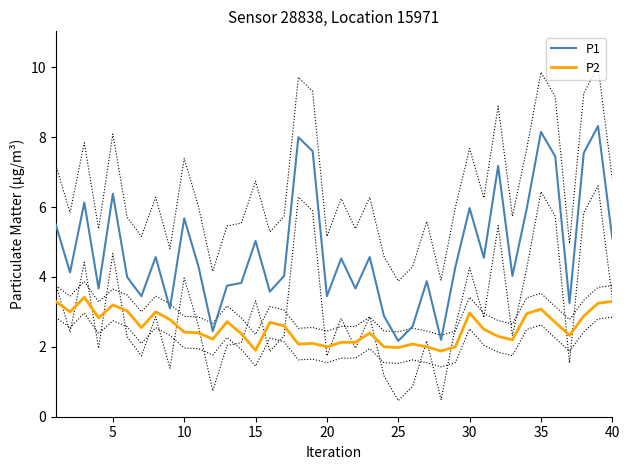

What is the maximum value for P1?

8.3